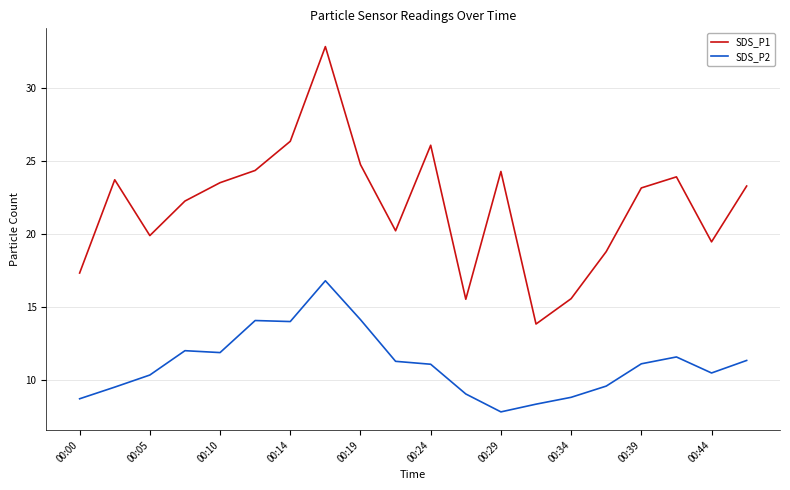

What is the highest value of the SDS_P1 series?

32.9